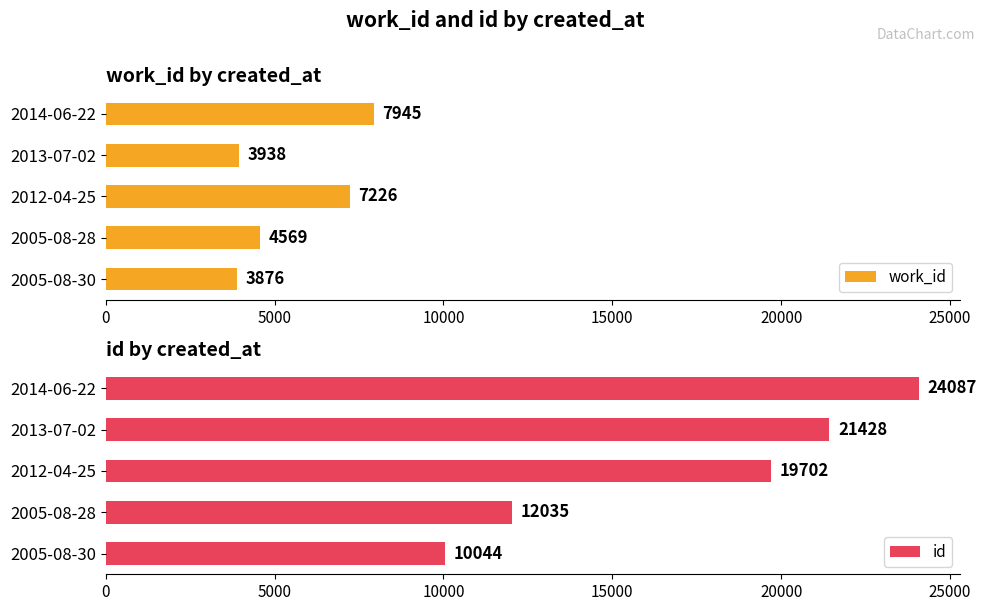

What is the value of the id bar at the 5th from the left?

24087